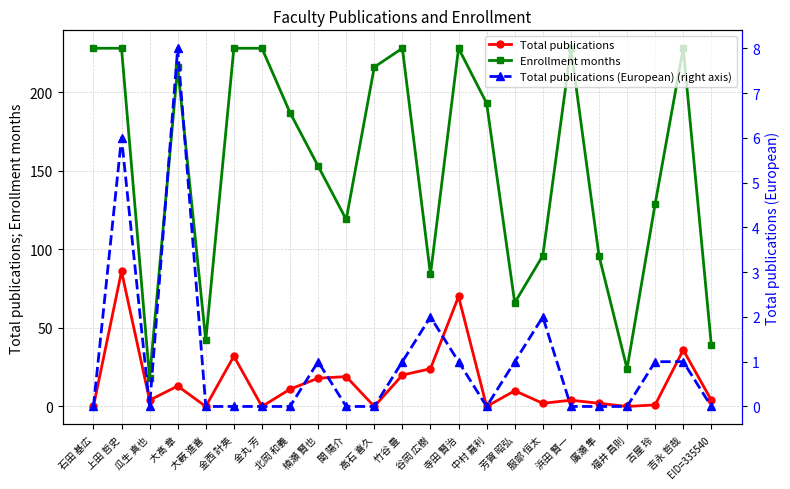

Reading left to right, what are all the values shown in this chart?

Total publications: 0	86	4	13	0	32	0	11	18	19	0	20	24	70	0	10	2	4	2	0	1	36	4
Enrollment months: 228	228	18	216	42	228	228	187	153	119	216	228	84	228	193	66	96	228	96	24	129	228	39
Total publications (European) (right axis): 0	6	0	8	0	0	0	0	1	0	0	1	2	1	0	1	2	0	0	0	1	1	0